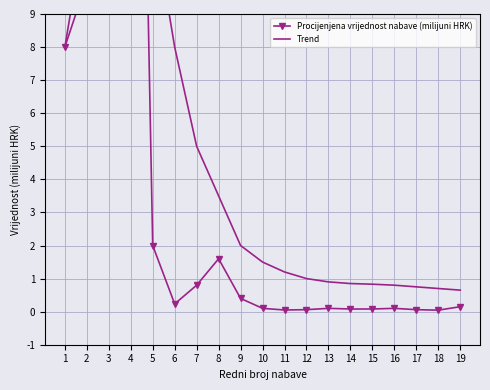

Which series has the largest total across all categories?

Trend